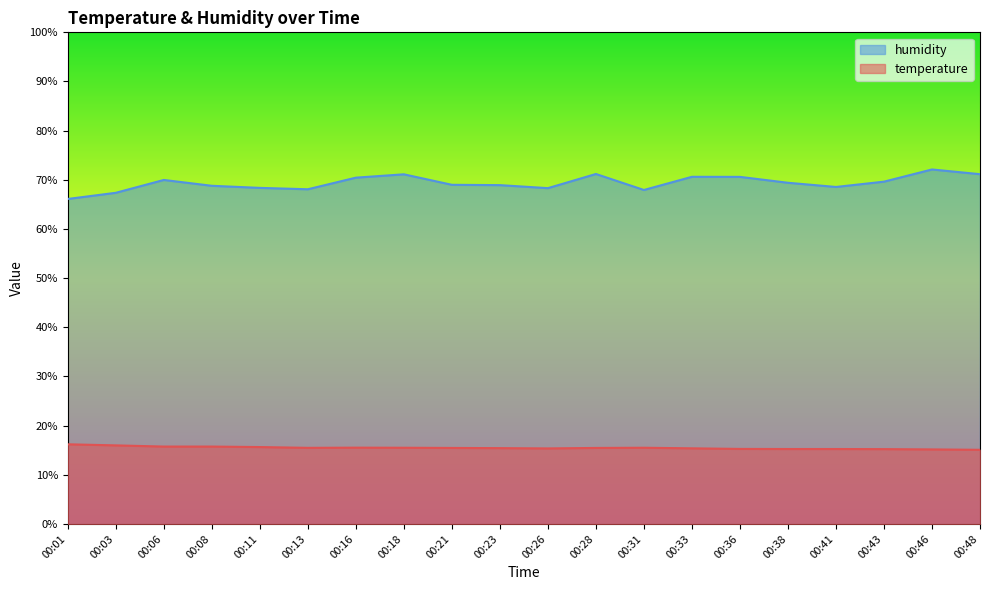

Which series changed the most between 00:08 and 00:18?

humidity